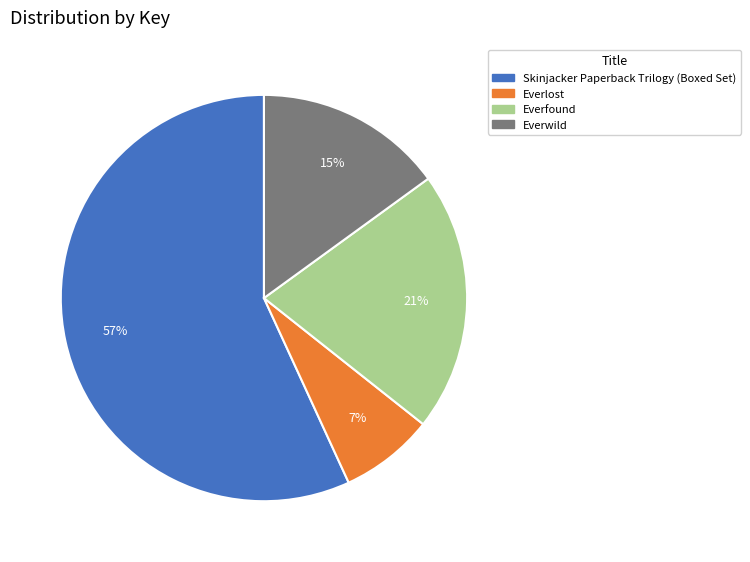

To the nearest percent, what portion does Skinjacker Paperback Trilogy (Boxed Set) represent?

57%